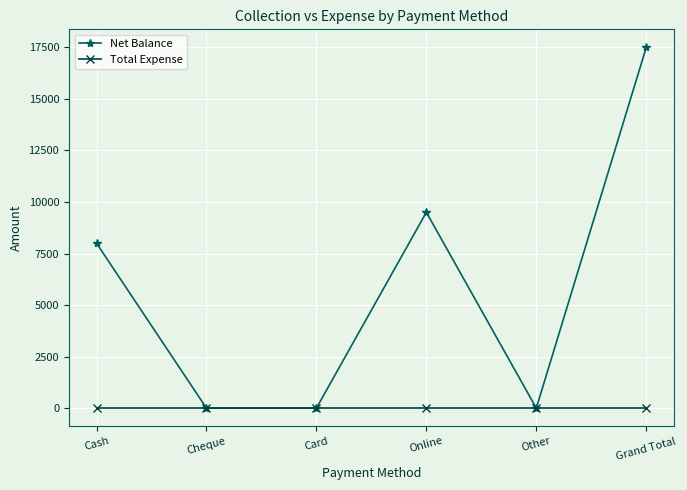

Reading left to right, list all the values displayed in this chart.

Net Balance: Cash=8000	Cheque=0	Card=0	Online=9500	Other=0	Grand Total=17500
Total Expense: Cash=0	Cheque=0	Card=0	Online=0	Other=0	Grand Total=0